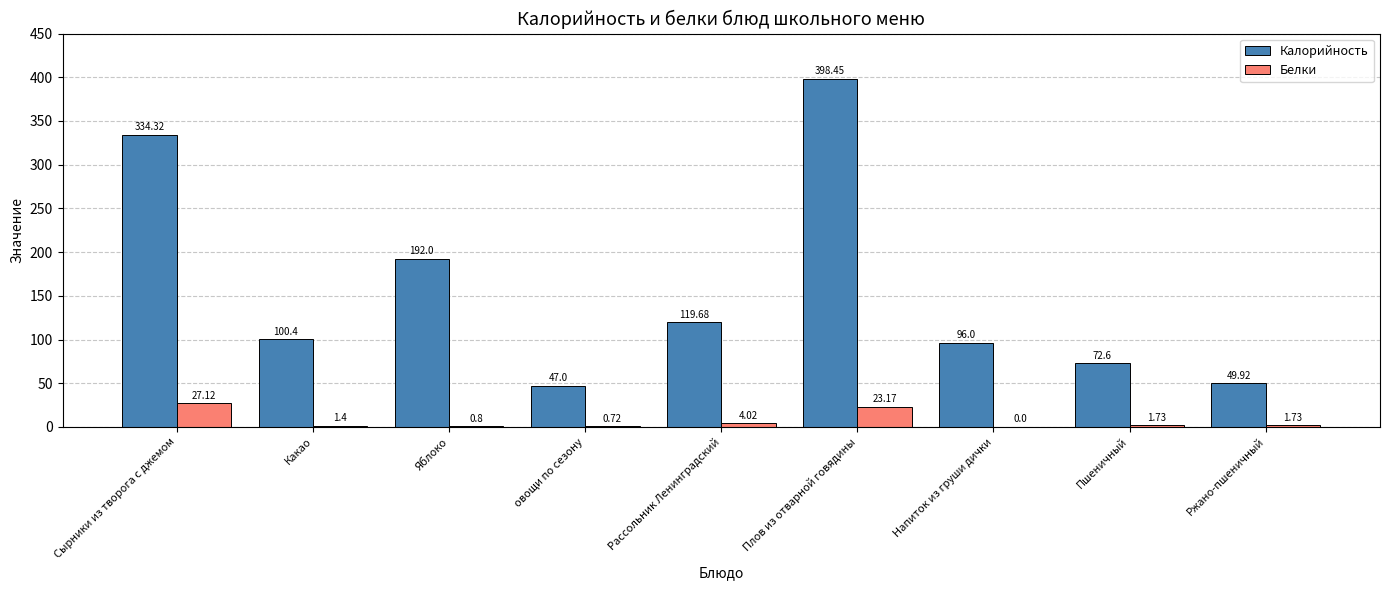

At which category does the chart reach its peak across all series?

Плов из отварной говядины